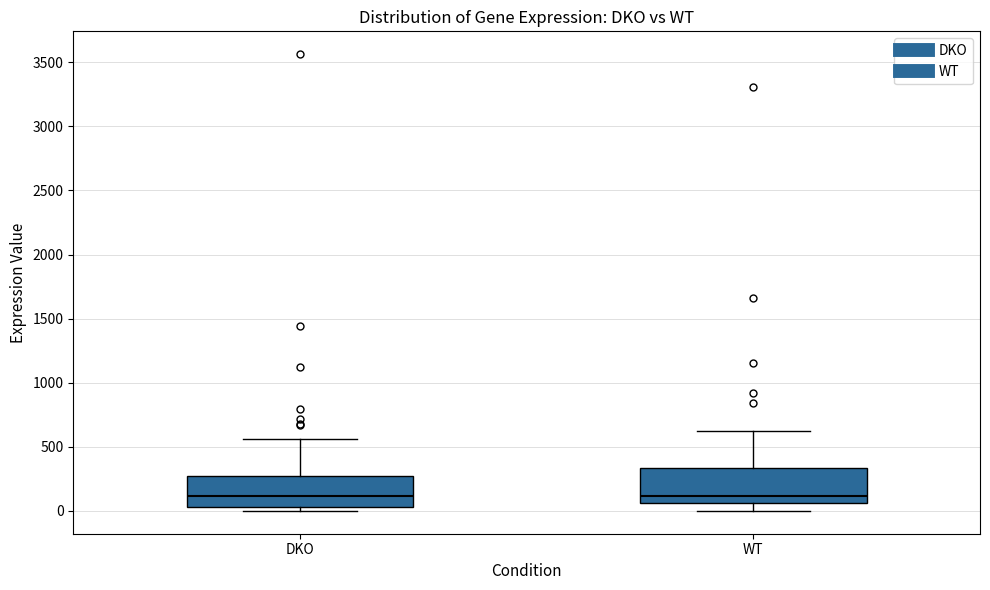

Reading left to right, read every box against the y-axis: the position of its median line, the range the box covers, and the ends of its whiskers. The values are not printed on the chart, so give them approximately, as read against the axis.

DKO: median 100, box 50 to 250, whiskers 0 to 550
WT: median 100, box 50 to 350, whiskers 0 to 600